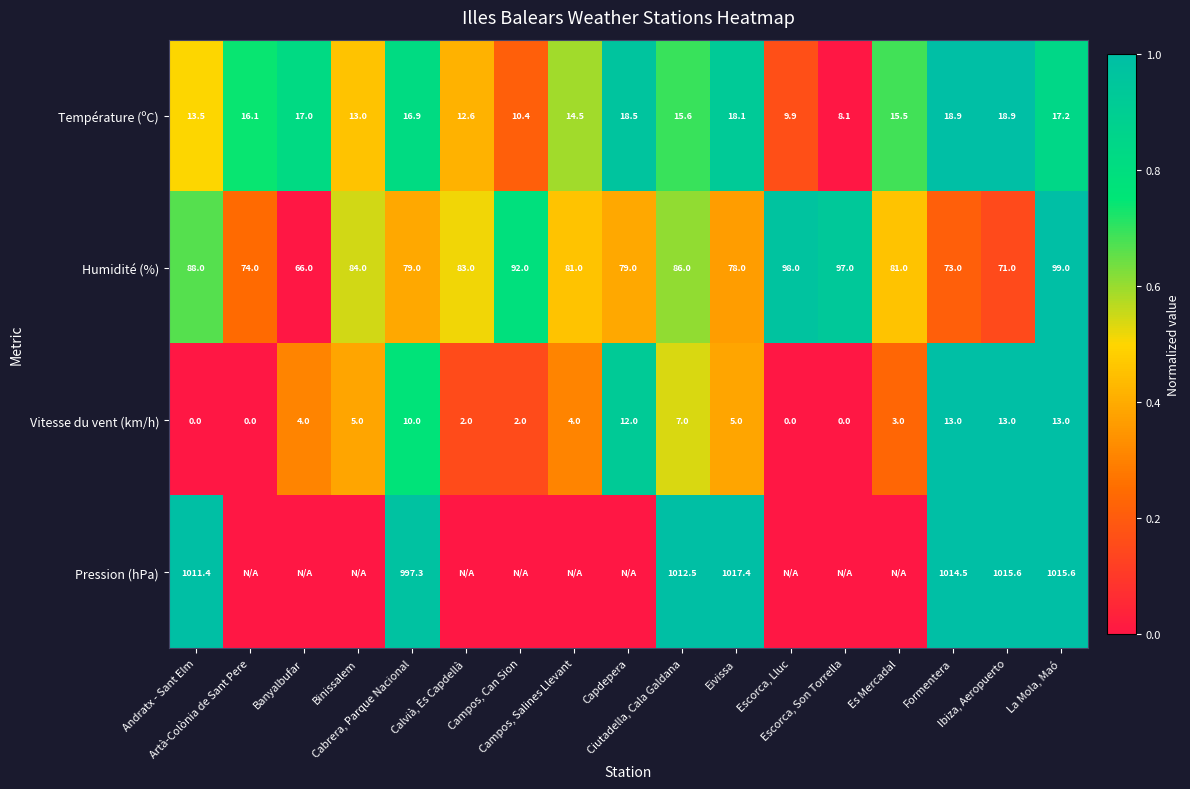

What is the sum of all Humidité (%) values?

1409.0